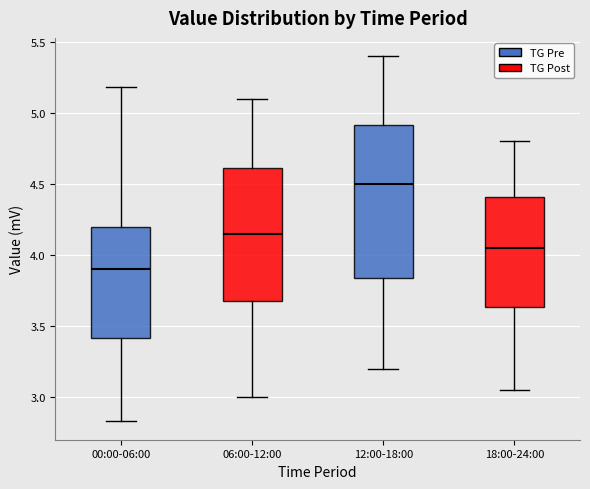

Reading left to right, read every box against the y-axis: the position of its median line, the range the box covers, and the ends of its whiskers. The values are not printed on the chart, so give them approximately, as read against the axis.

00:00-06:00: median 3.90, box 3.40 to 4.20, whiskers 2.85 to 5.20
06:00-12:00: median 4.15, box 3.70 to 4.60, whiskers 3.00 to 5.10
12:00-18:00: median 4.50, box 3.85 to 4.90, whiskers 3.20 to 5.40
18:00-24:00: median 4.05, box 3.65 to 4.40, whiskers 3.05 to 4.80